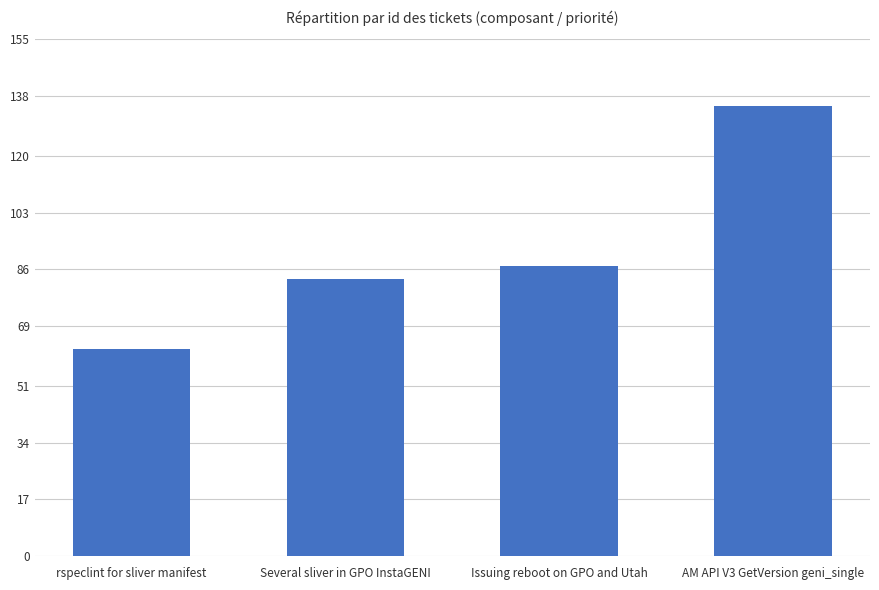

Rank the categories by value from highest to lowest.

AM API V3 GetVersion geni_single, Issuing reboot on GPO and Utah, Several sliver in GPO InstaGENI, rspeclint for sliver manifest